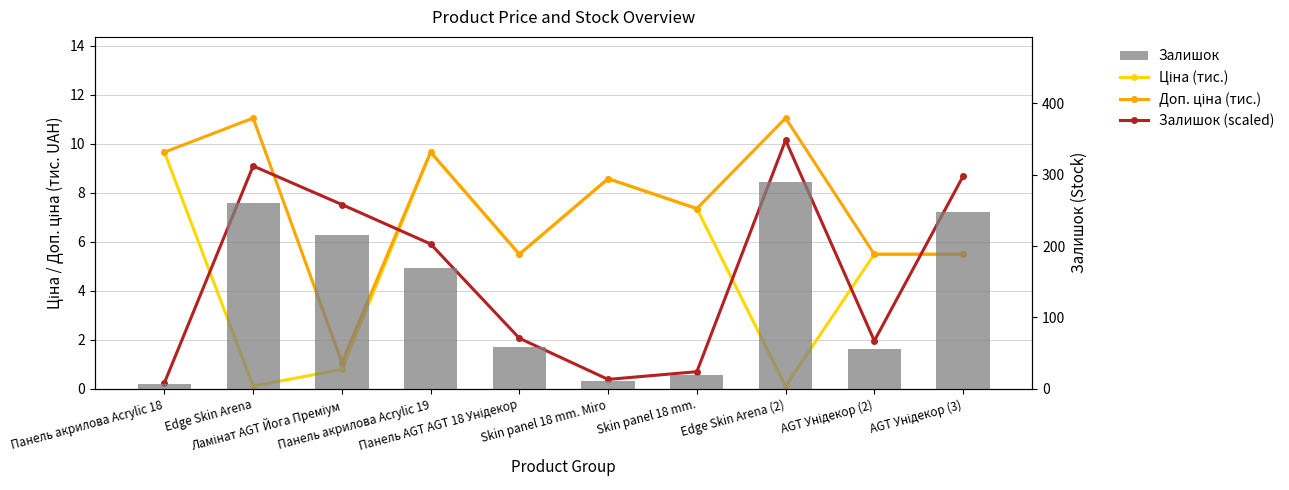

What is the sum of the Залишок (scaled) values at Панель акрилова Acrylic 19 and Панель AGT AGT 18 Унідекор?

8.0